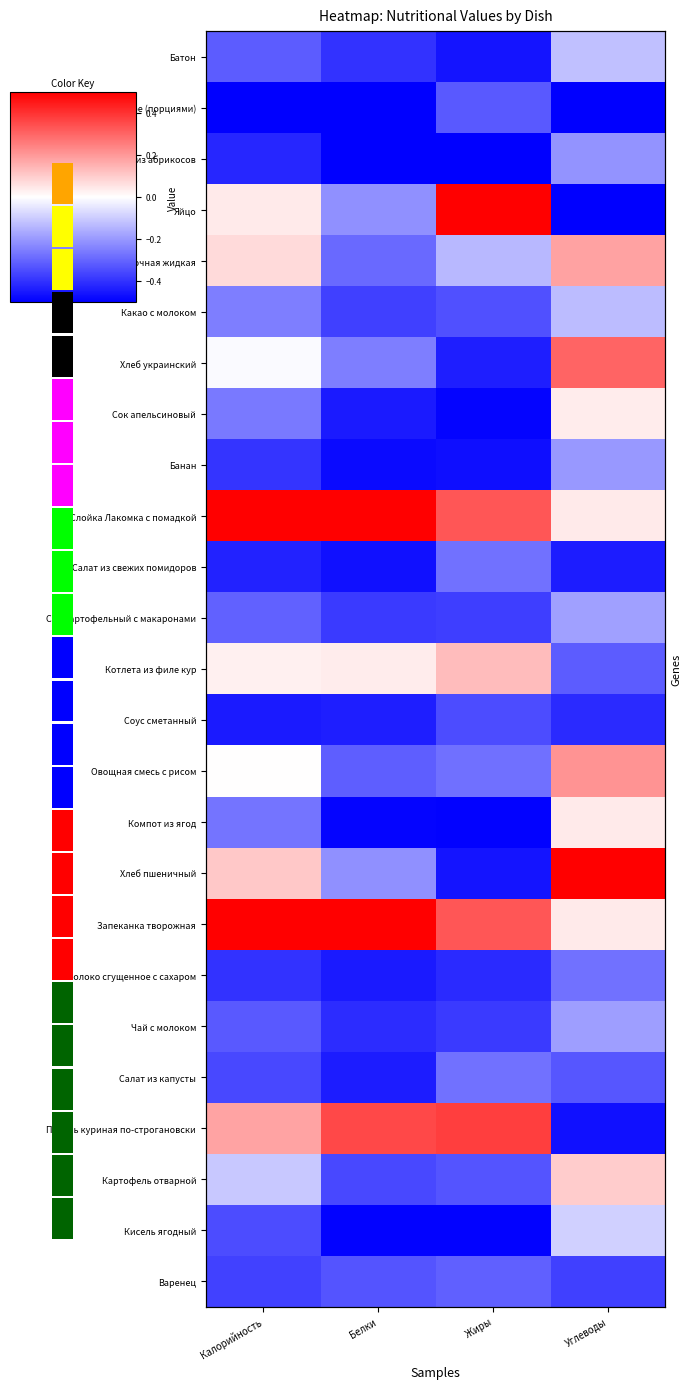

What is the sum of all Салат из свежих помидоров values?

0.4